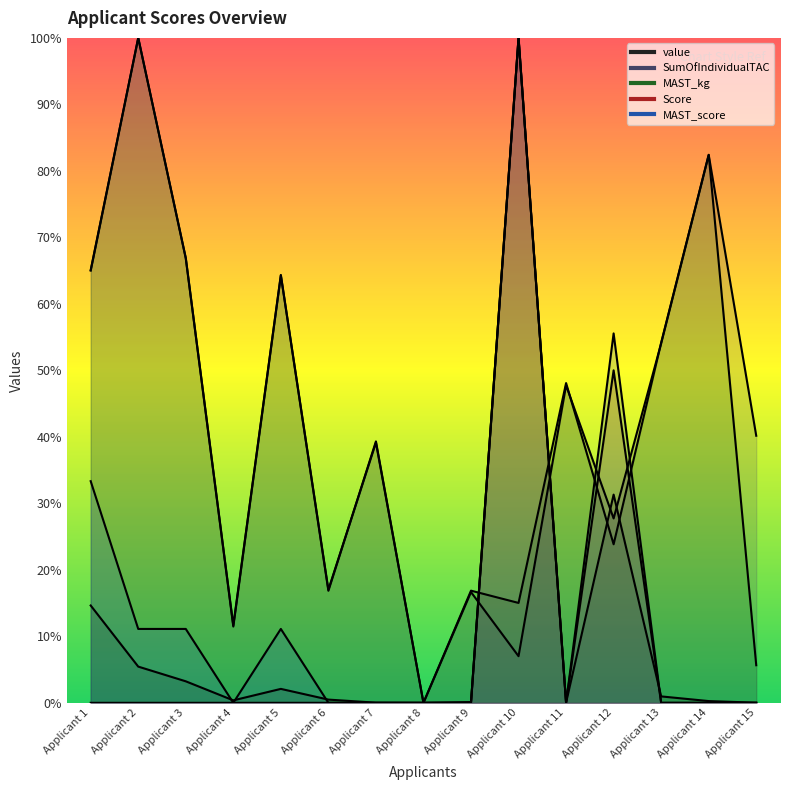

What is the difference between the second highest and second lowest values in the value series?

31.3